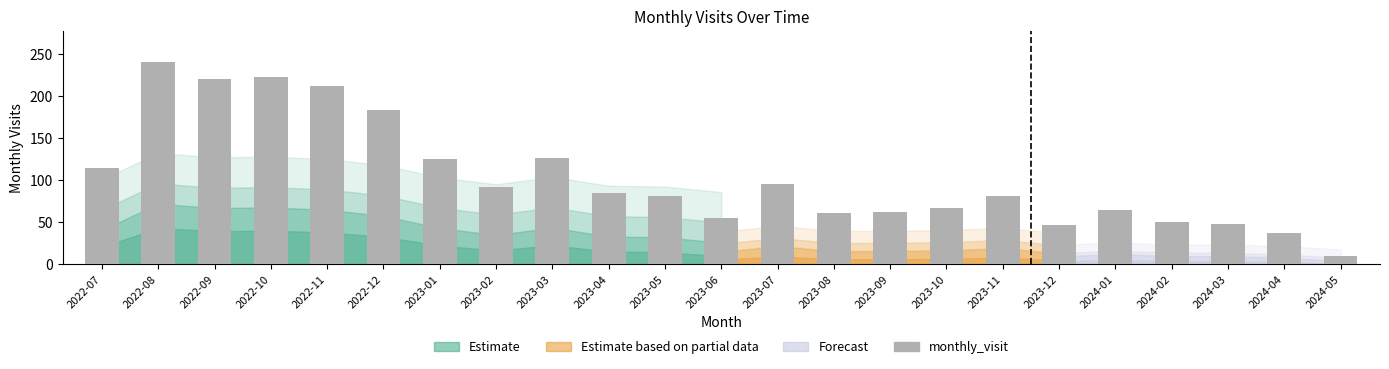

Are the bars horizontal?

No